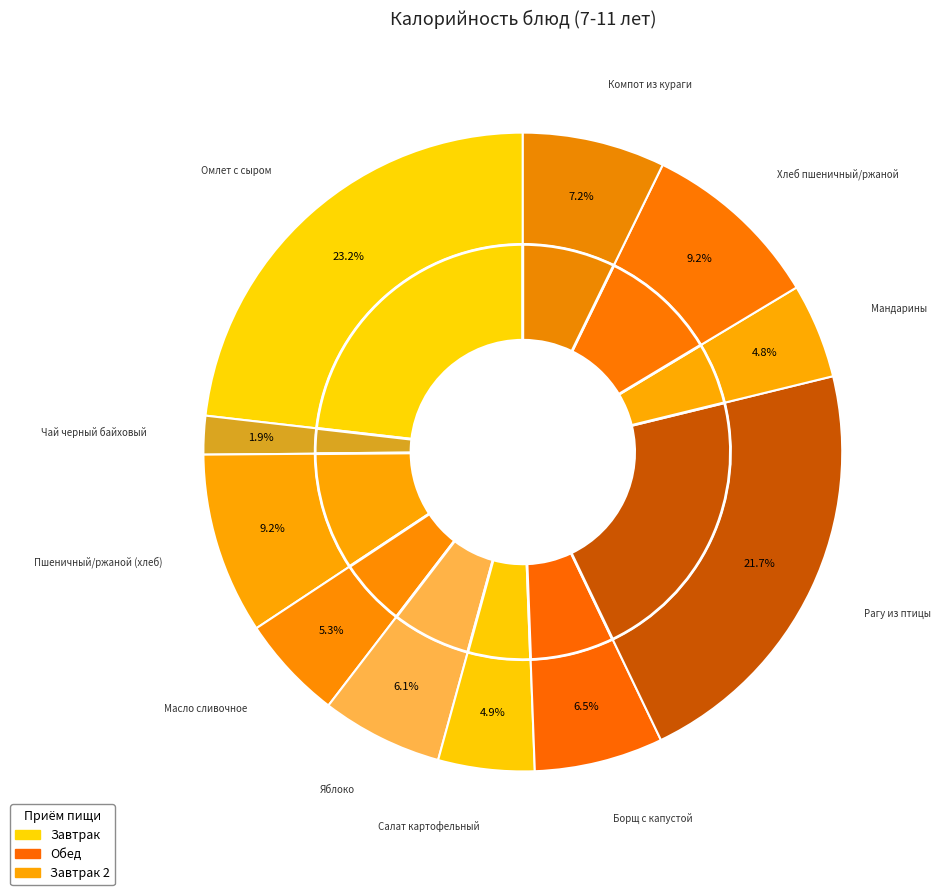

Is Мандарины the majority of the pie?

No